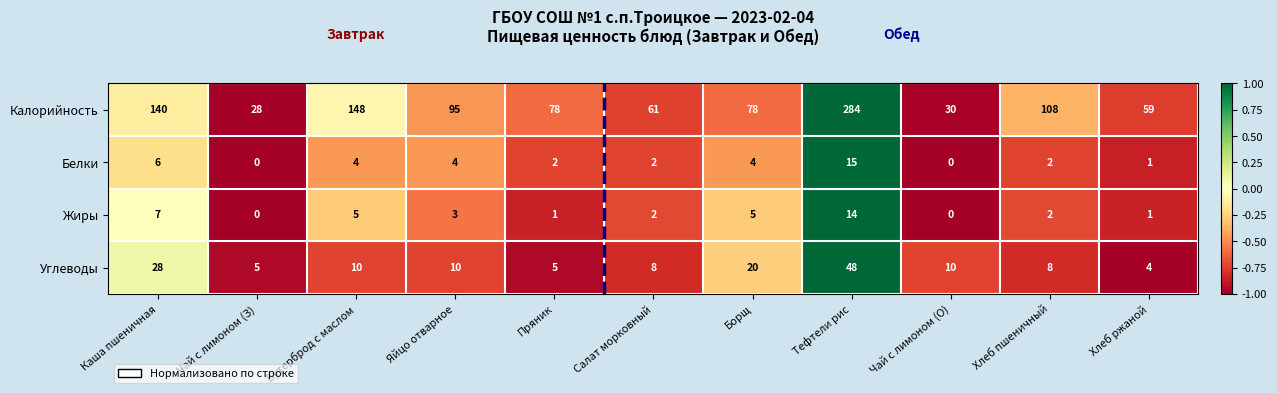

What is the sum of the Калорийность values at Чай с лимоном (З) and Бутерброд с маслом?

176